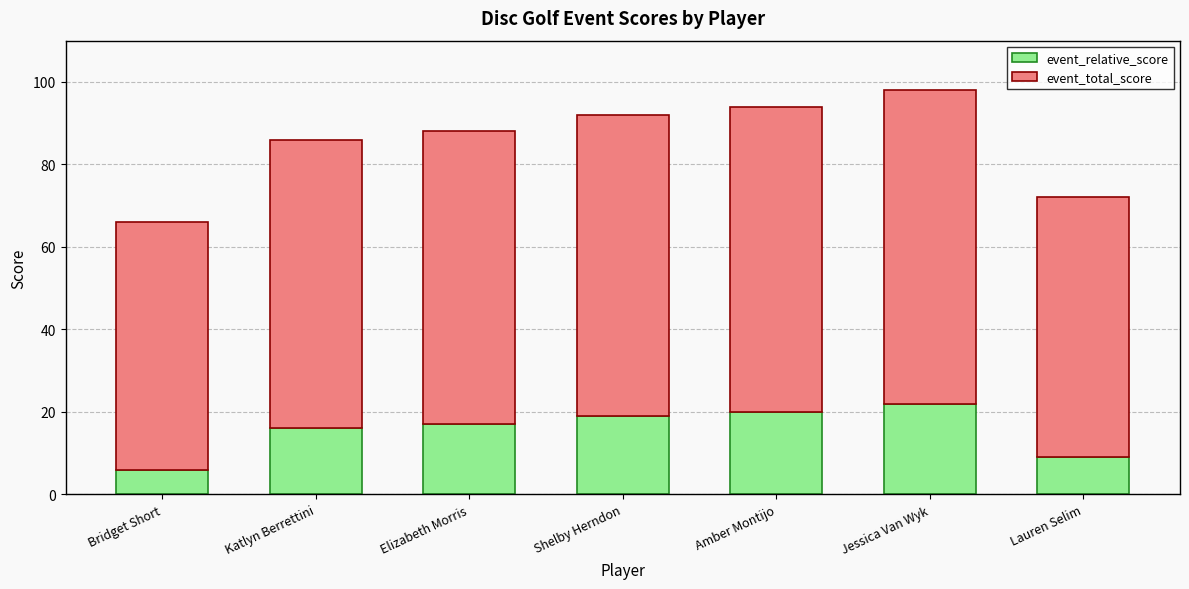

Which category has the lowest value in the event_relative_score series?

Bridget Short